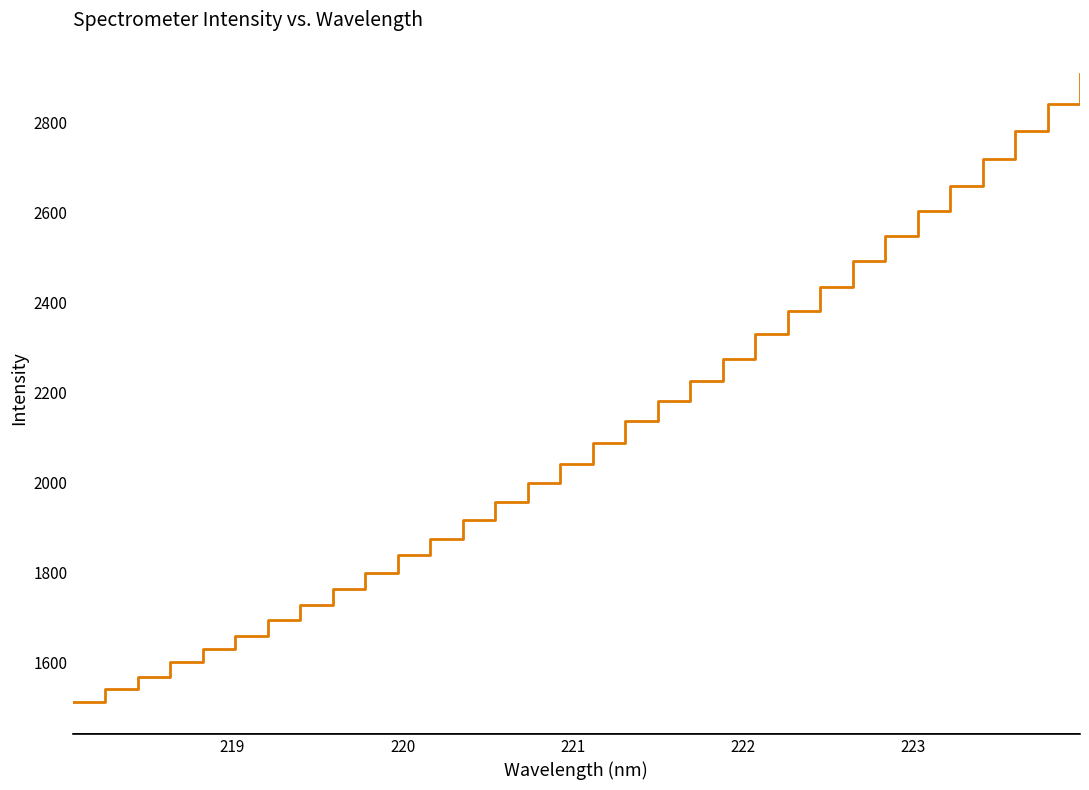

Does the chart display data point markers on the line(s)?

No